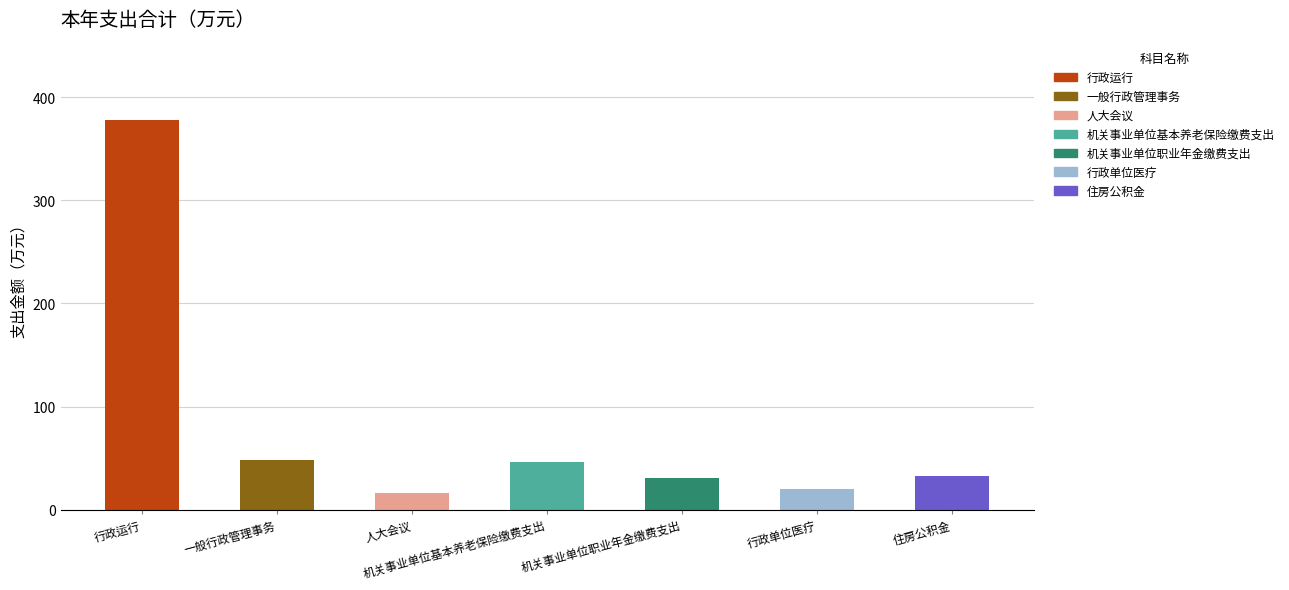

Are the bars grouped side by side (vs. stacked)?

No